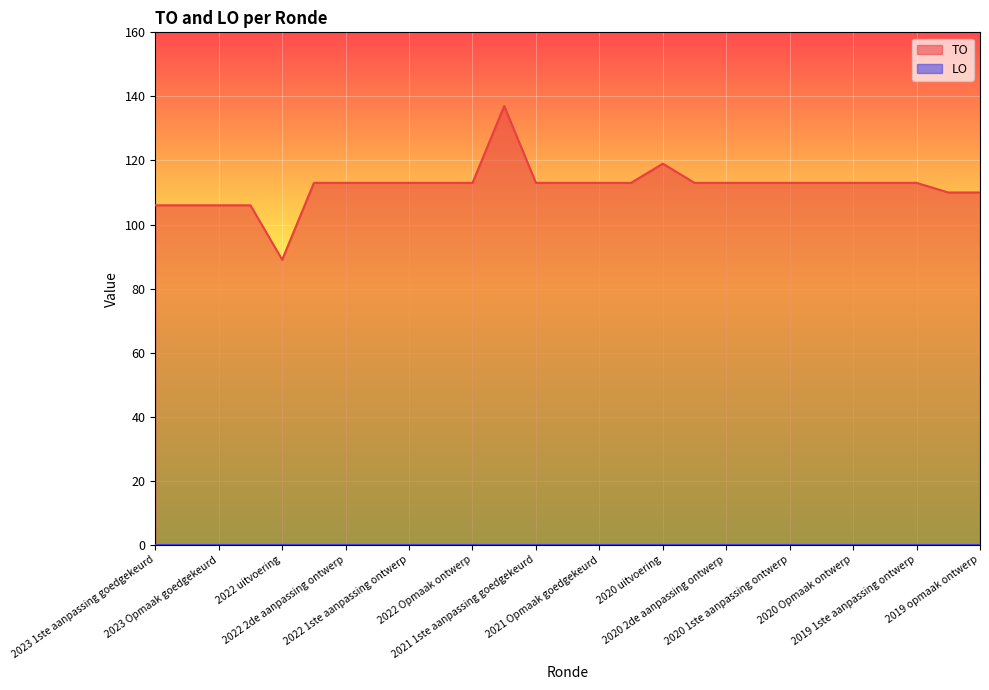

Which category has the highest value across all series?

2021 uitvoering